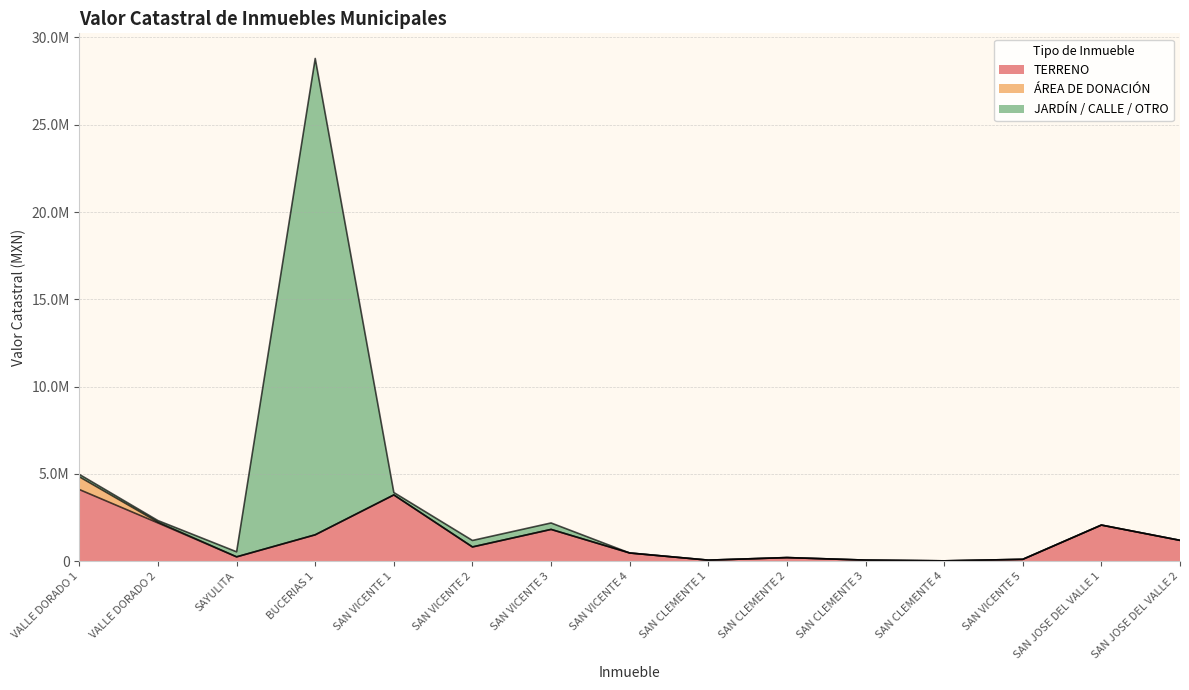

How many positive values does the ÁREA DE DONACIÓN series have?

2